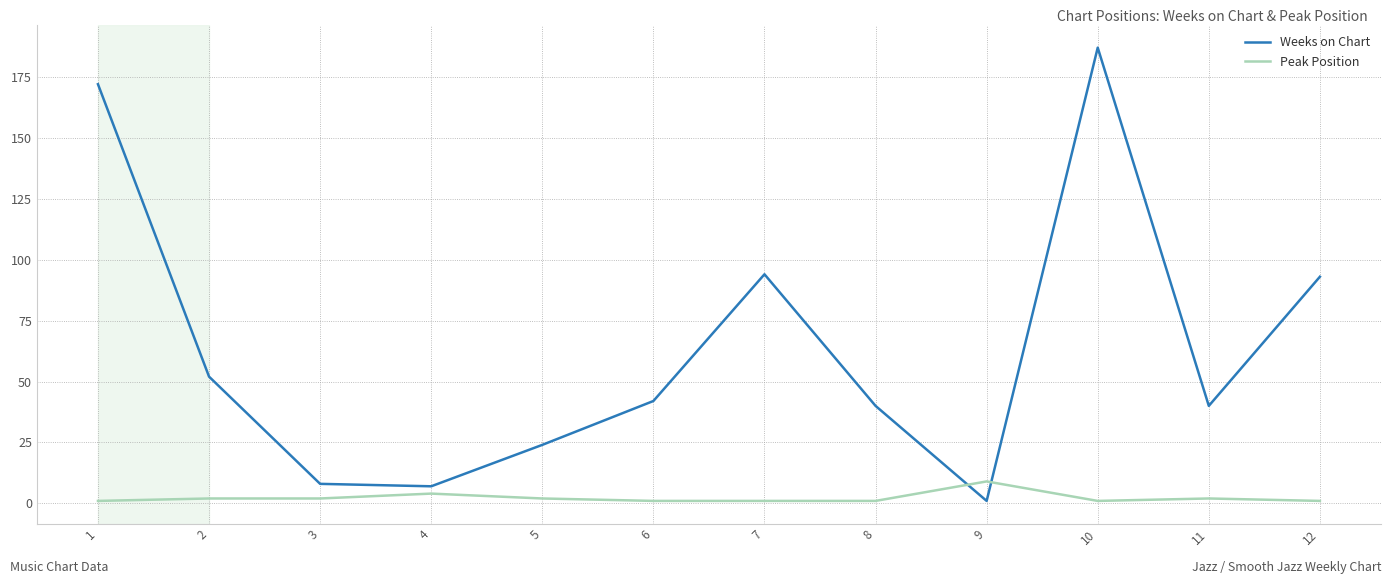

At how many categories does at least one series exceed 25?

8